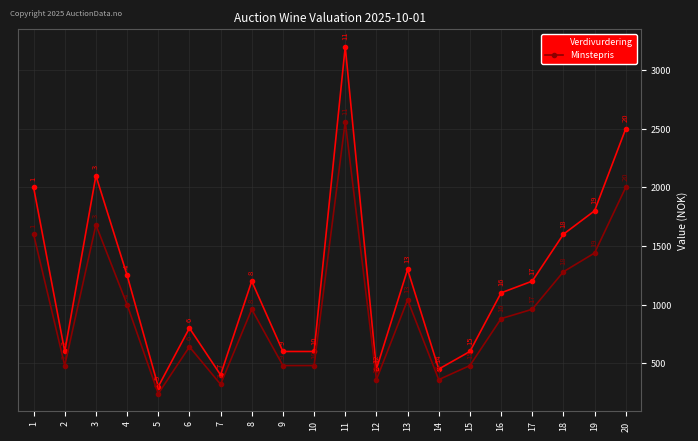

Where is the first local minimum for Minstepris?

2